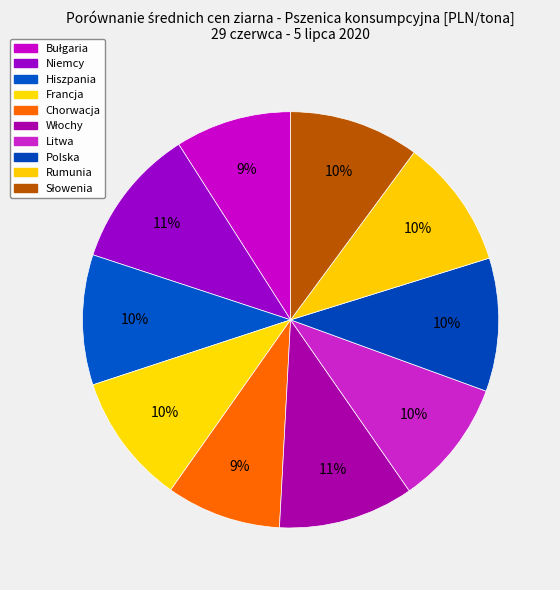

Is there a majority slice in this chart?

No